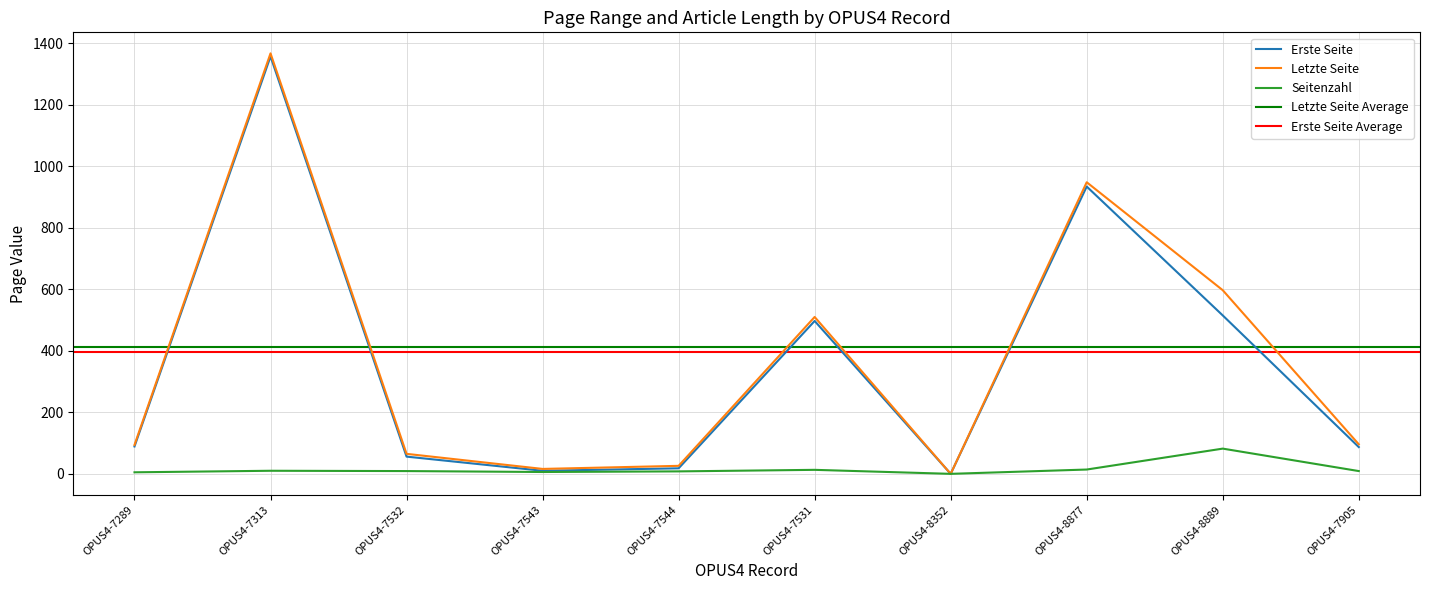

What is the difference between the Letzte Seite values at OPUS4-8877 and OPUS4-7905?

852